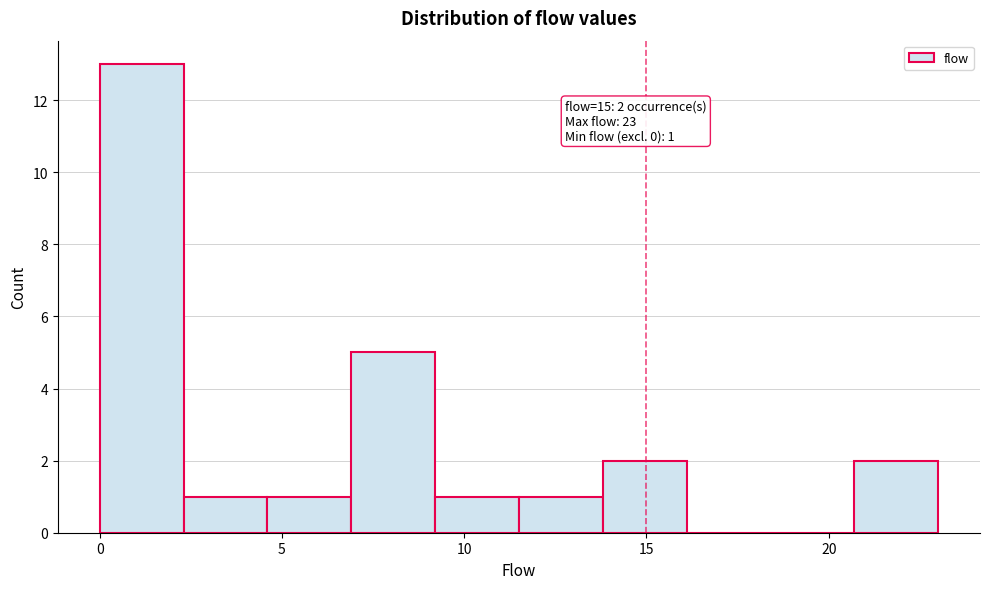

Which range on the x-axis has the tallest bar?

0.0 to 2.3